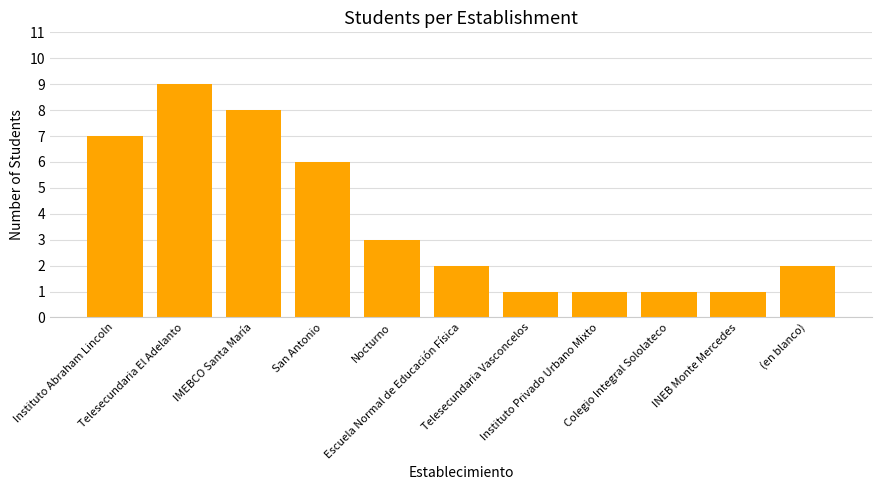

What is the average value?

4